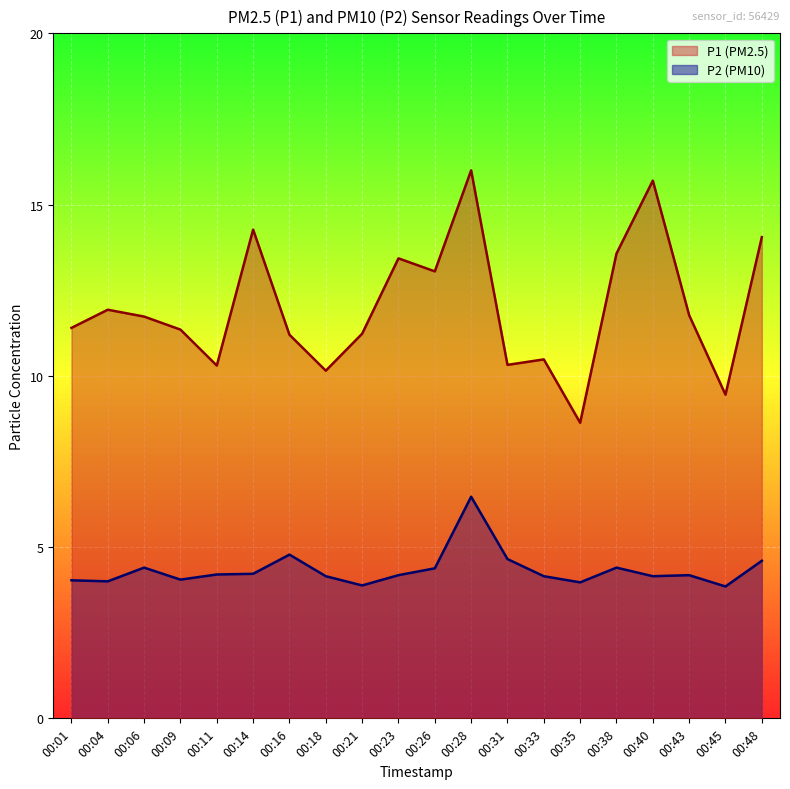

Between 00:06 and 00:28, which series saw the biggest shift?

P1 (PM2.5)